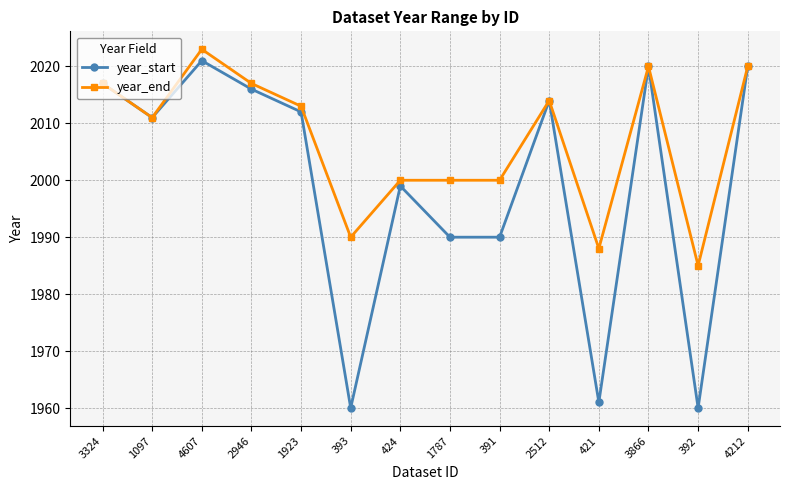

What is the label of the 1st point from the left?

3324